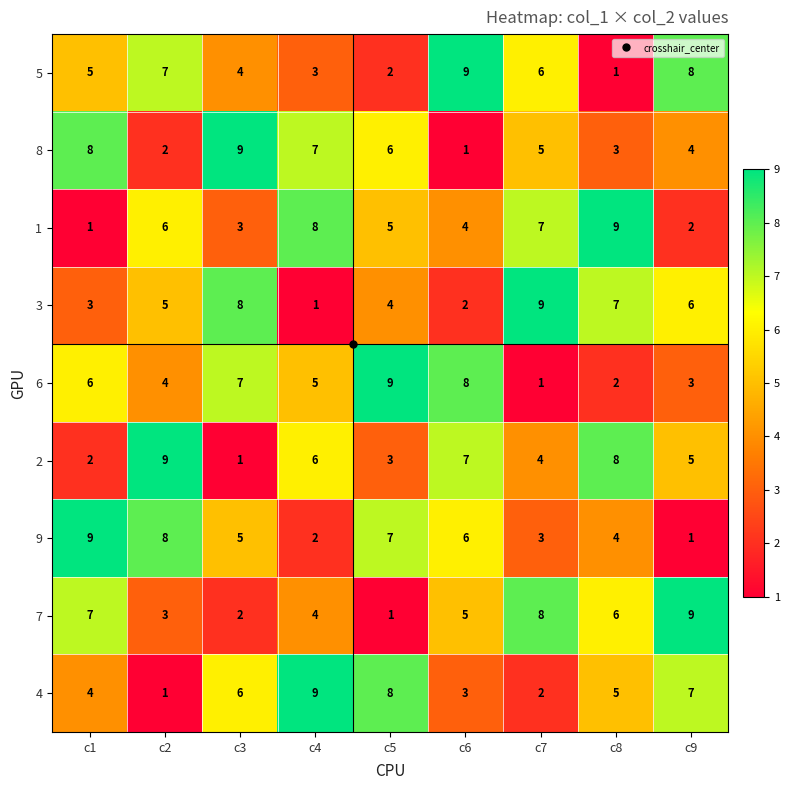

At which label does 6 reach its minimum?

c7